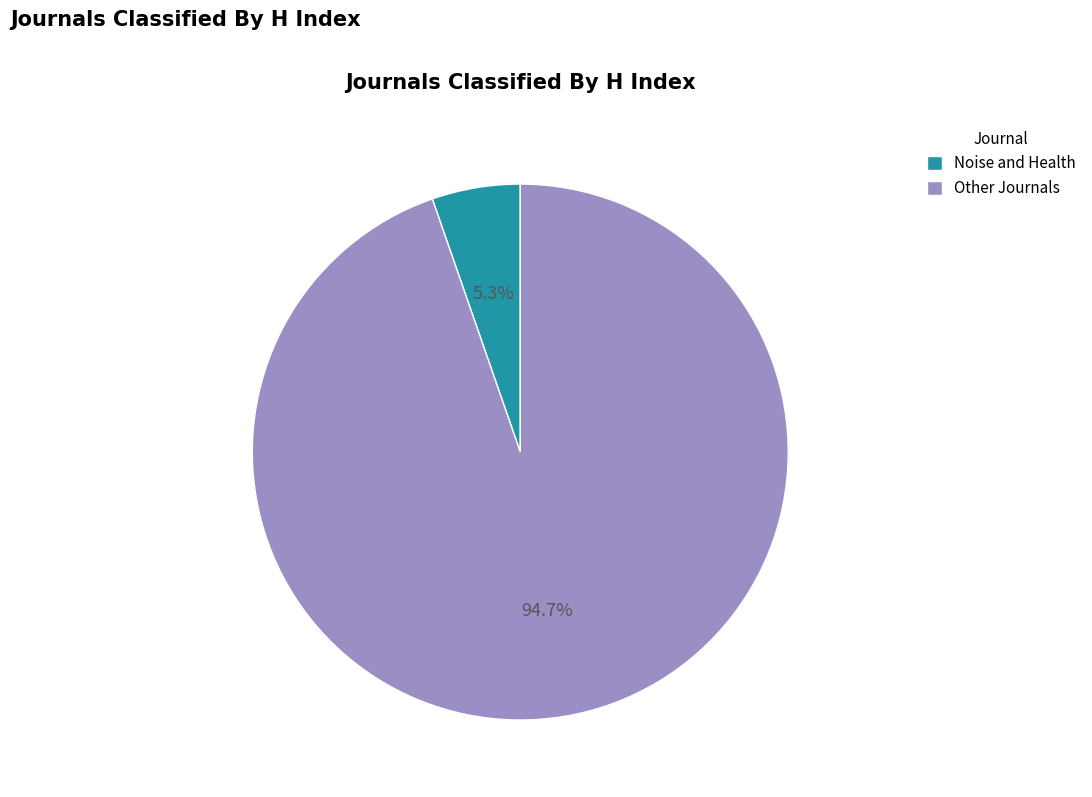

Is the sum of Other Journals and Noise and Health greater than half?

Yes